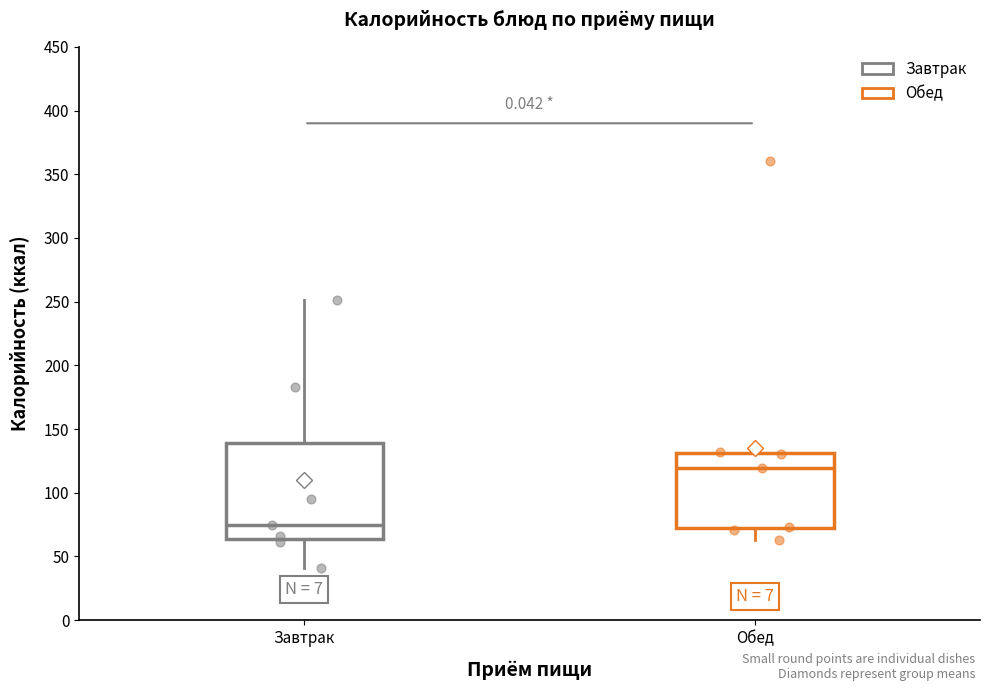

Reading left to right, transcribe this box plot: for each box, give where its median line is, the range the box spans, and where its two whiskers end, as read against the y-axis. The values are not printed on the chart, so give them approximately, as read against the axis.

Завтрак: median 75, box 65 to 140, whiskers 40 to 250
Обед: median 120, box 70 to 130, whiskers 65 to 130